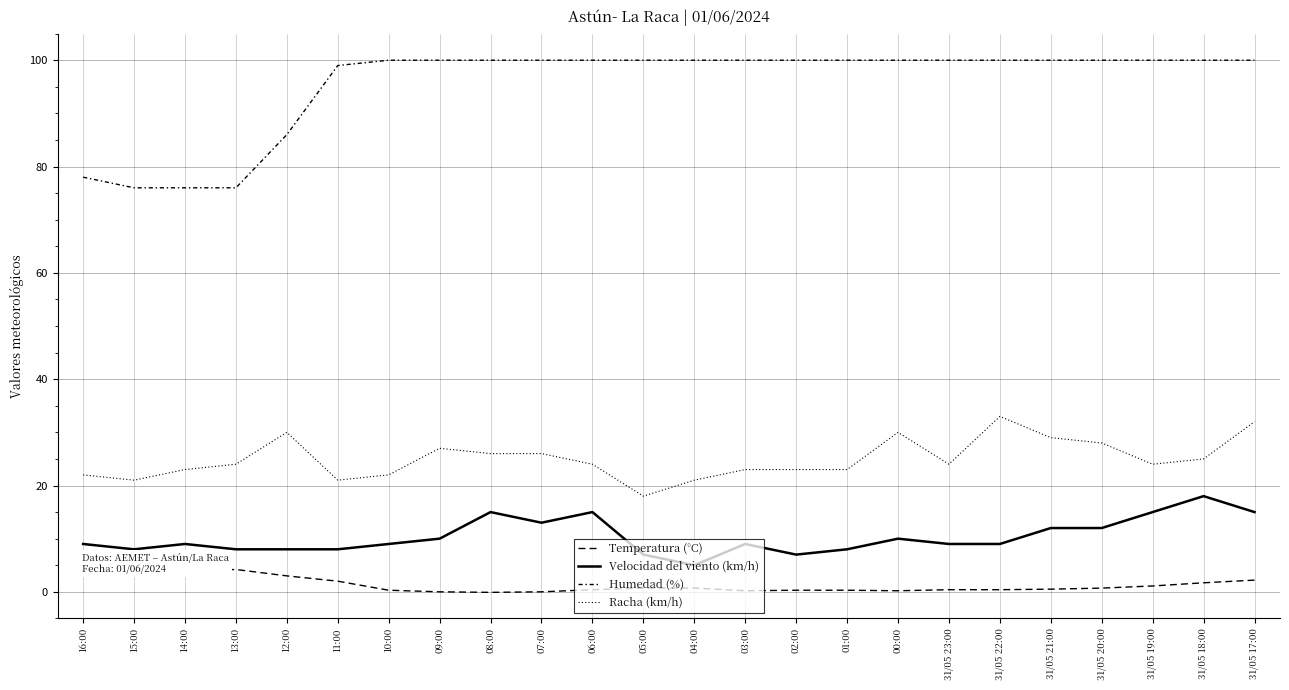

List the labels in order of Humedad (%) value, largest first.

10:00, 09:00, 08:00, 07:00, 06:00, 05:00, 04:00, 03:00, 02:00, 01:00, 00:00, 31/05 23:00, 31/05 22:00, 31/05 21:00, 31/05 20:00, 31/05 19:00, 31/05 18:00, 31/05 17:00, 11:00, 12:00, 16:00, 15:00, 14:00, 13:00